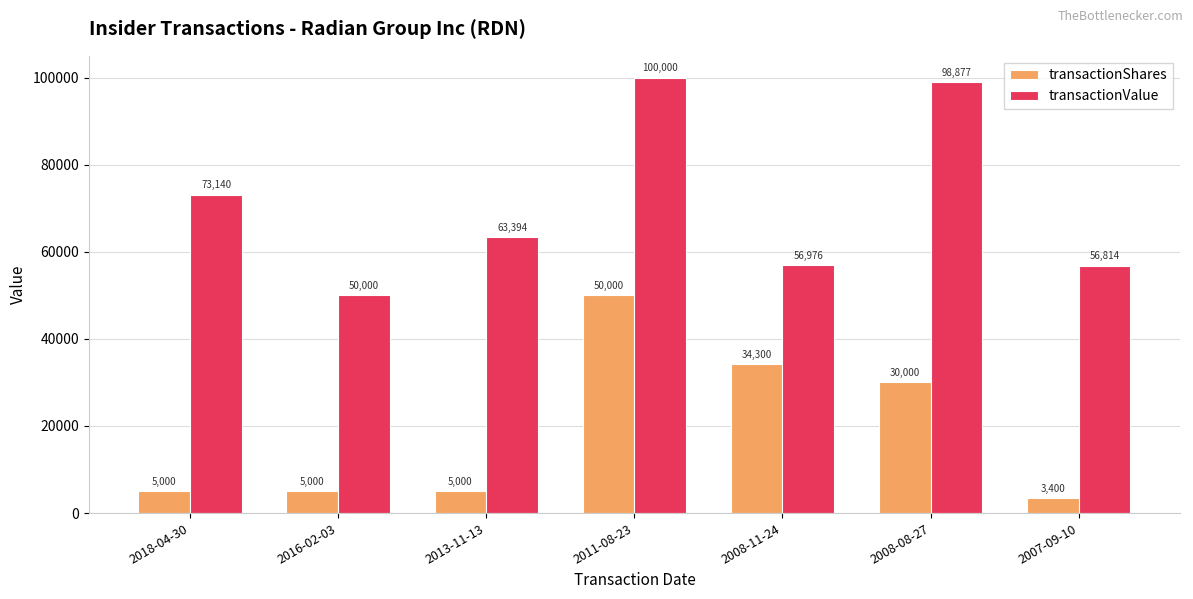

How many groups of bars are there?

7